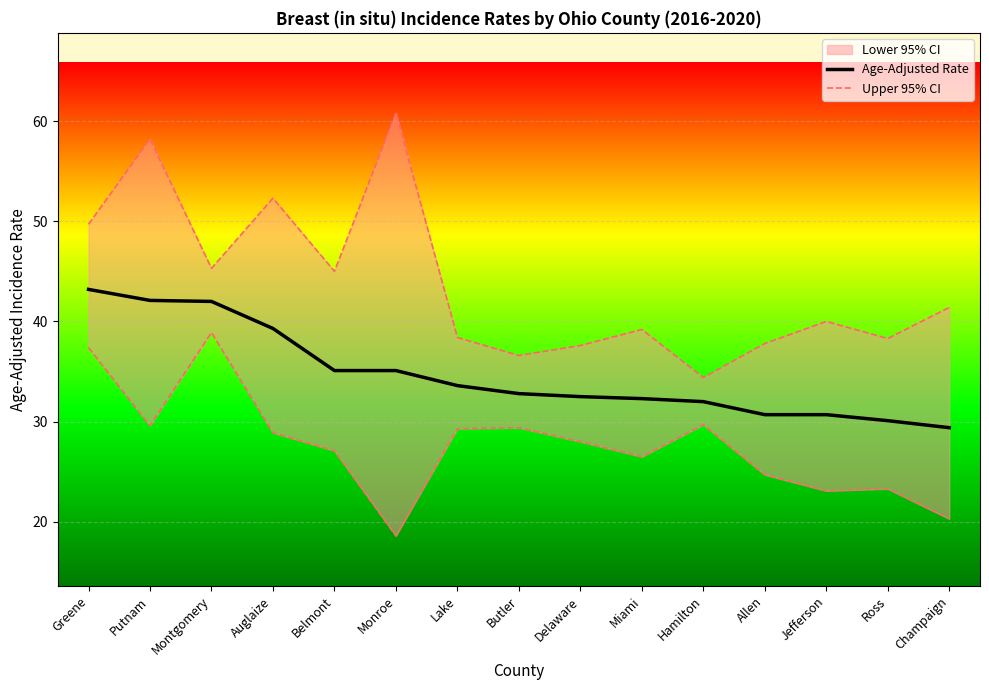

True or false: Age-Adjusted Rate has a value of 49.5 at Champaign.

False